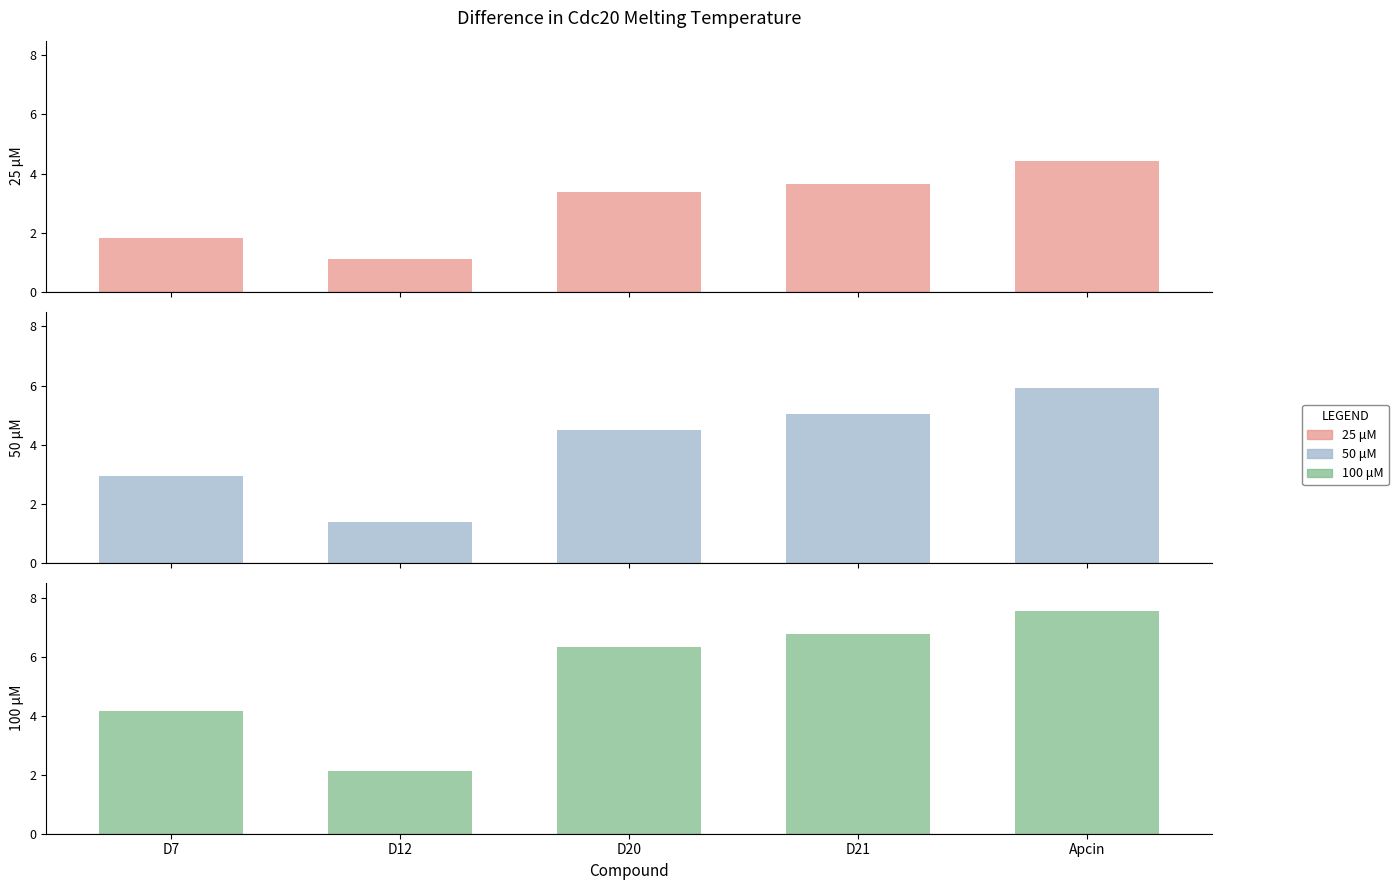

What is the difference between the 100 μM values at D20 and Apcin?

1.2